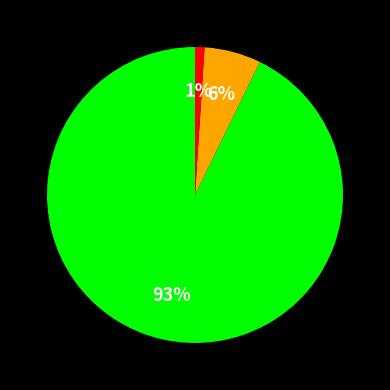

Is there any slice that represents more than half of the pie?

Yes